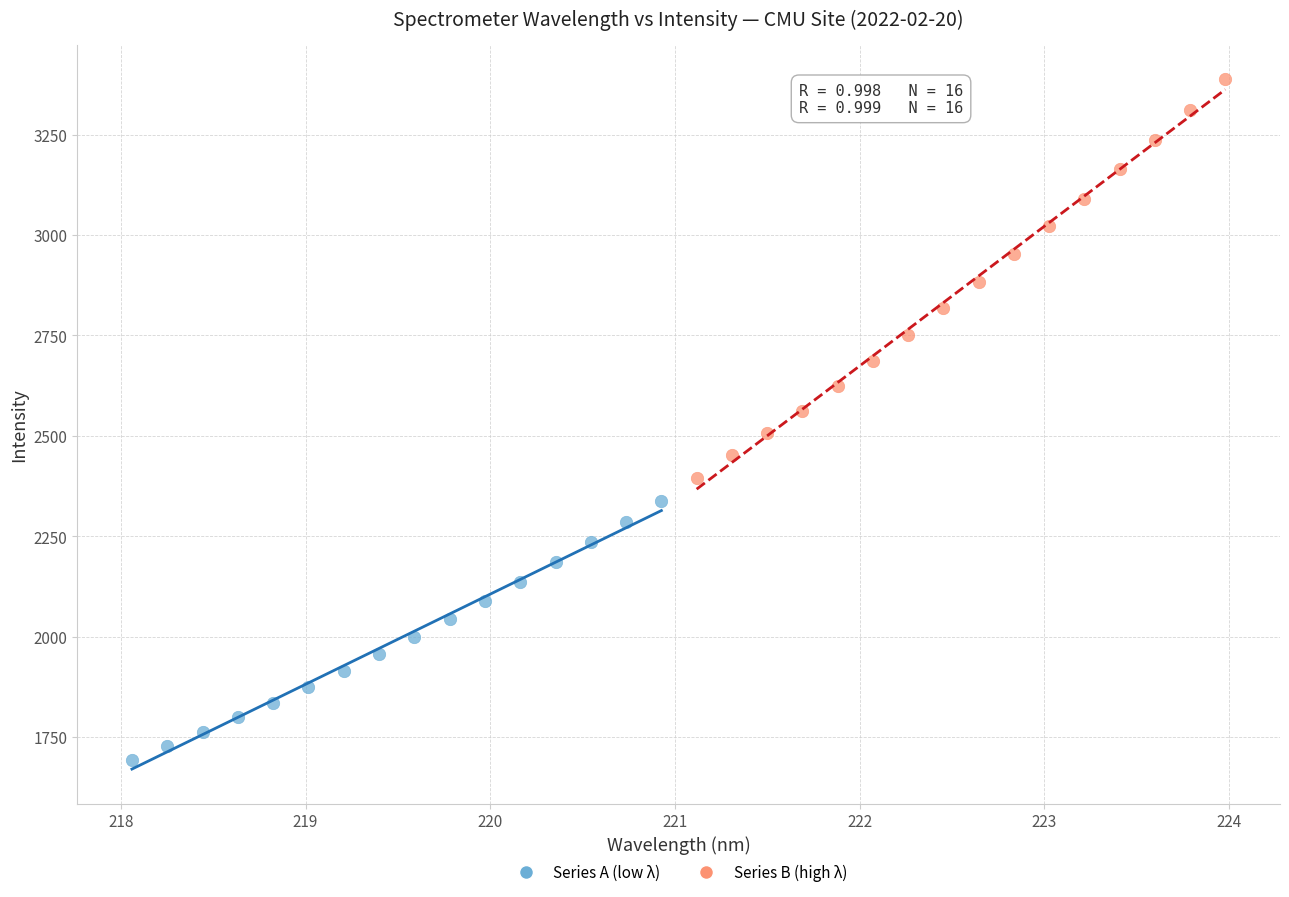

Which series reaches the maximum Y coordinate?

Series B (high λ)